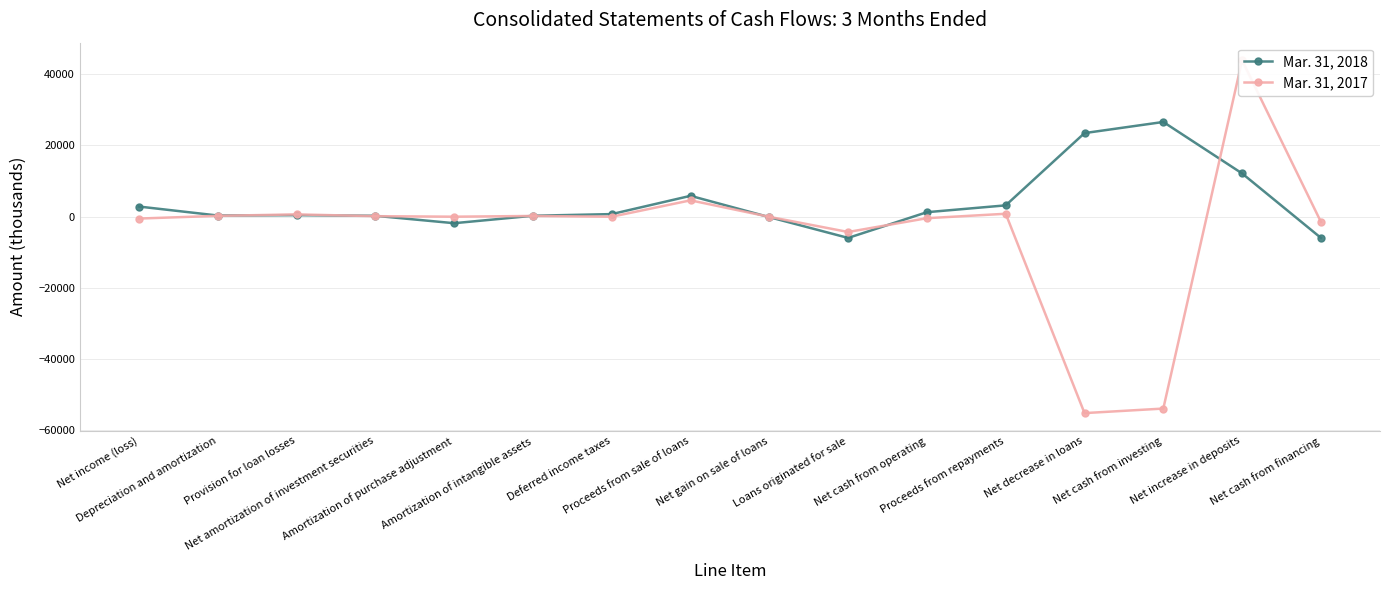

List the series in order of their overall mean, highest first.

Mar. 31, 2018, Mar. 31, 2017